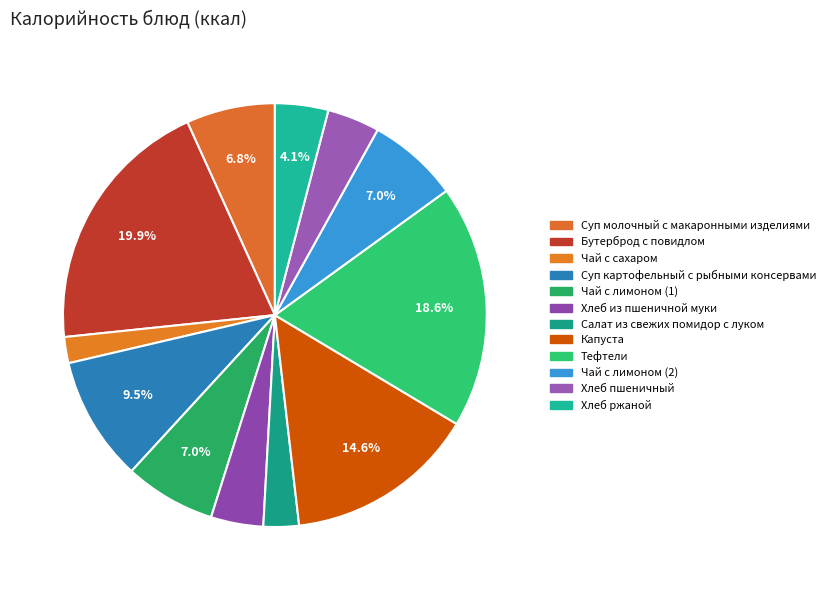

What portion of the pie excludes Суп молочный с макаронными изделиями?

93.2%